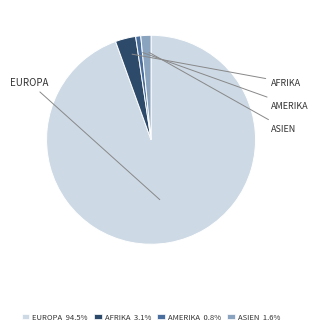

Is the sum of AFRIKA 3.1% and AMERIKA 0.8% greater than half?

No